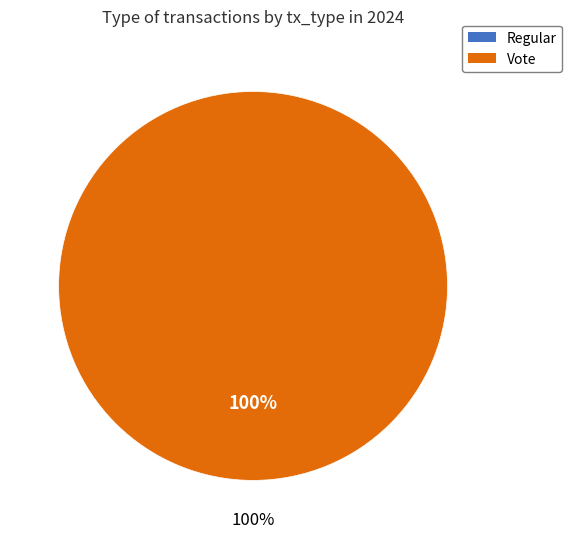

Count the number of slices in the pie.

2